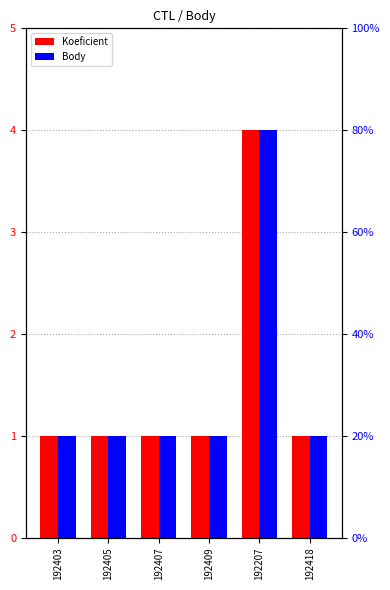

What is the total value across all series at 192407?

2